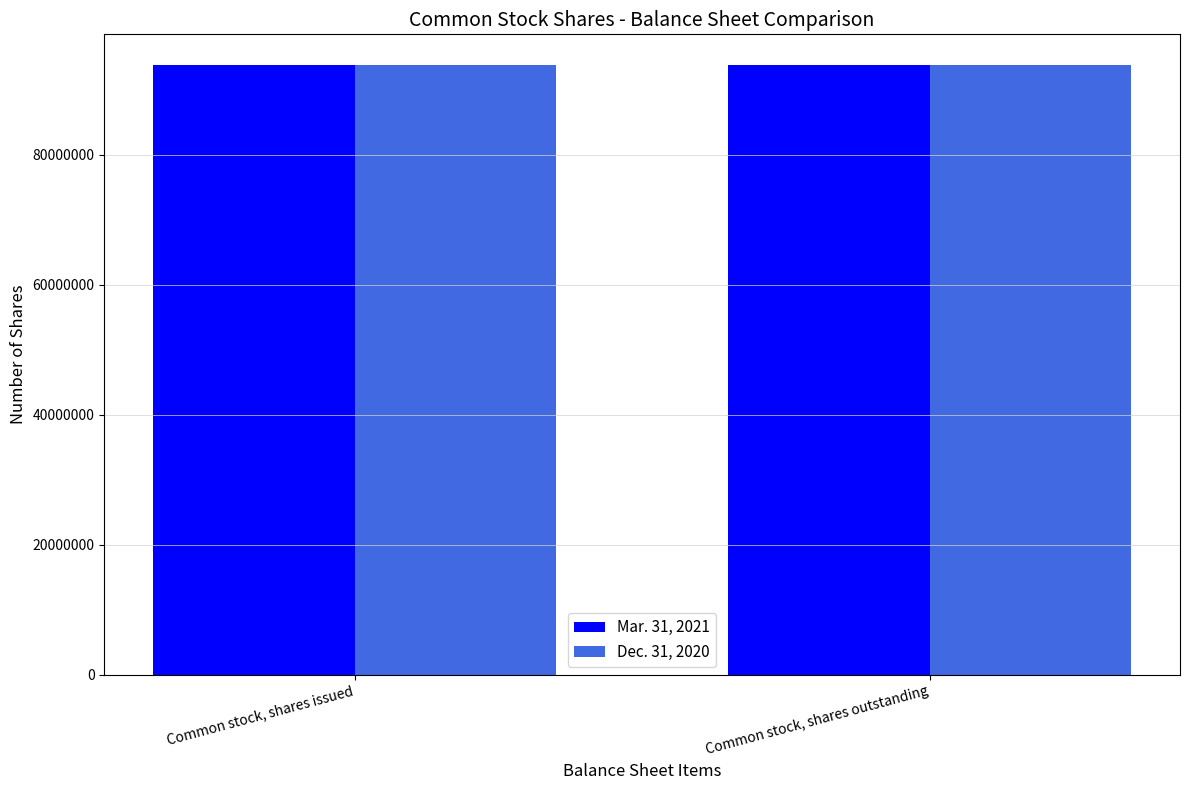

Are the bars grouped side by side (vs. stacked)?

Yes